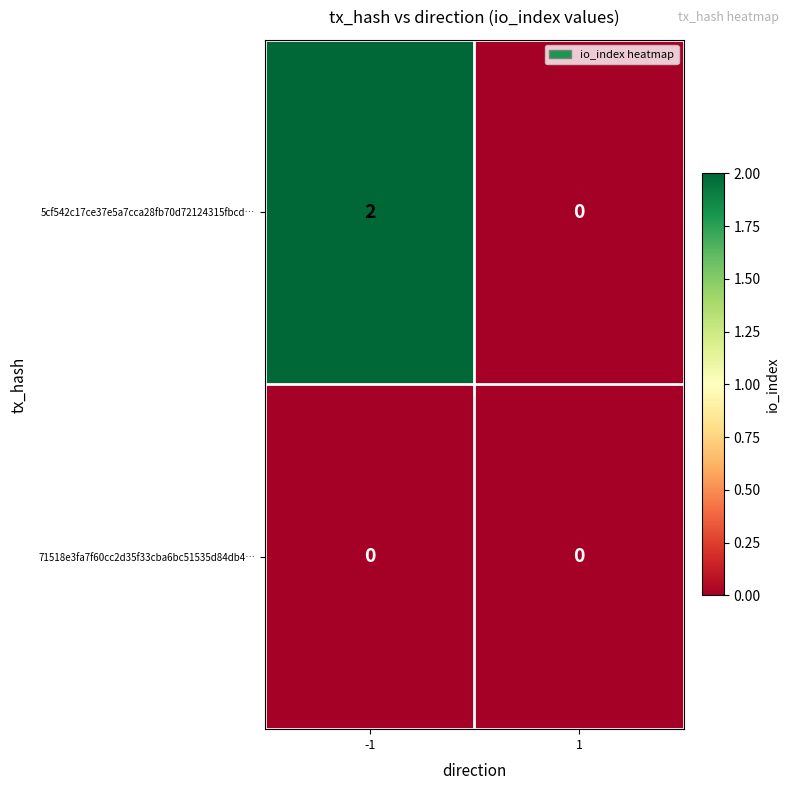

Reading left to right, transcribe all the data shown in this chart.

5cf542c17ce37e5a7cca28fb70d72124315fbcd…: 2	0
71518e3fa7f60cc2d35f33cba6bc51535d84db4…: 0	0